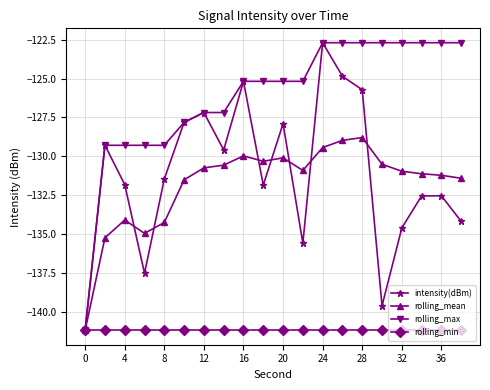

What is the value of the intensity(dBm) point at the 15th from the left?

-125.7